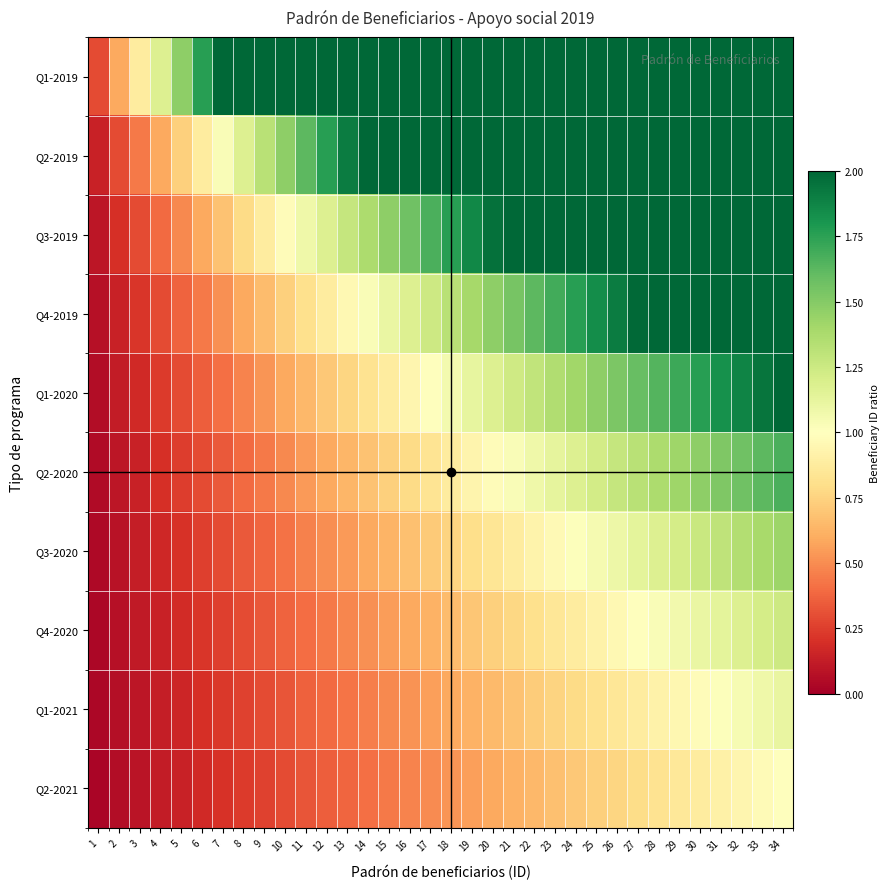

At which category does the chart reach its minimum across all series?

1